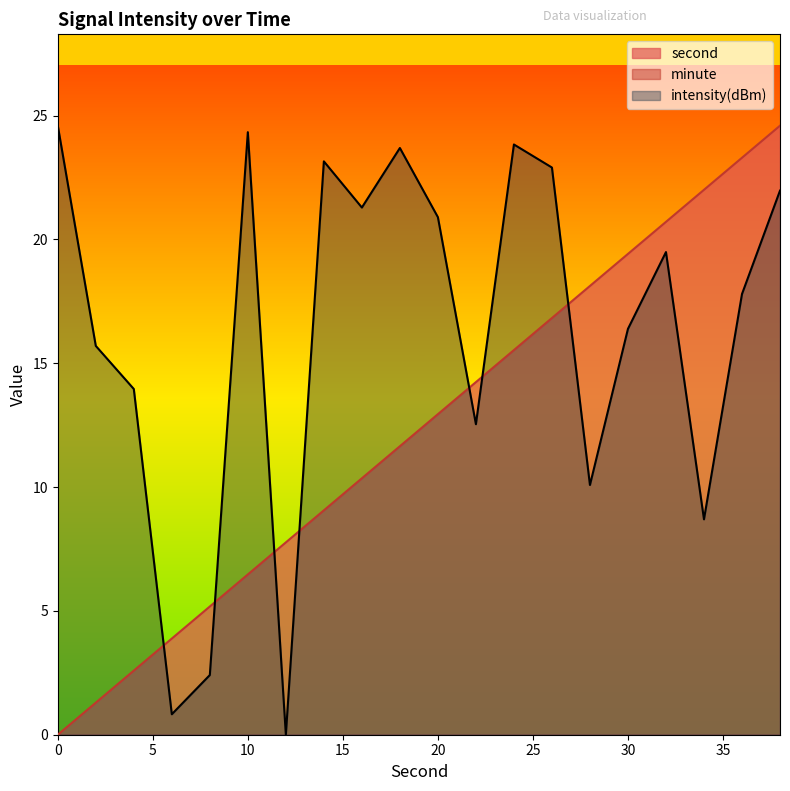

How many values in the second series exceed 12?

10